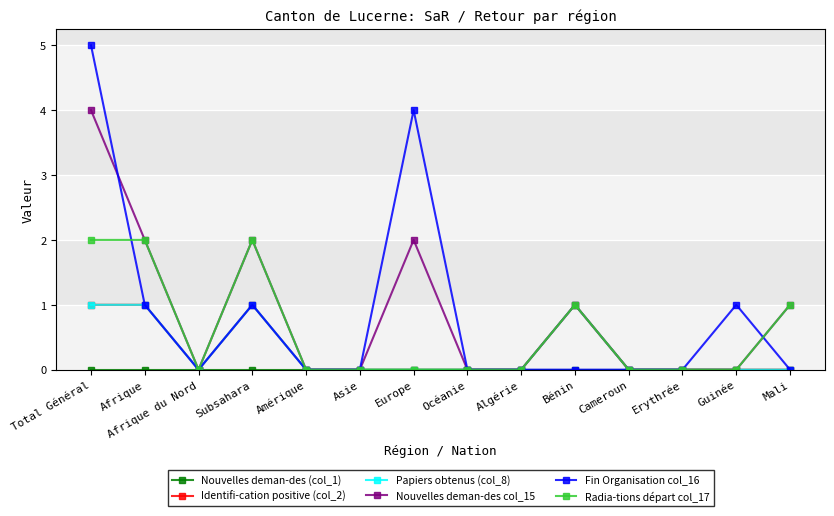

List the labels in order of Papiers obtenus (col_8) value, smallest first.

Afrique du Nord, Amérique, Asie, Europe, Océanie, Algérie, Cameroun, Erythrée, Guinée, Mali, Total Général, Afrique, Subsahara, Bénin